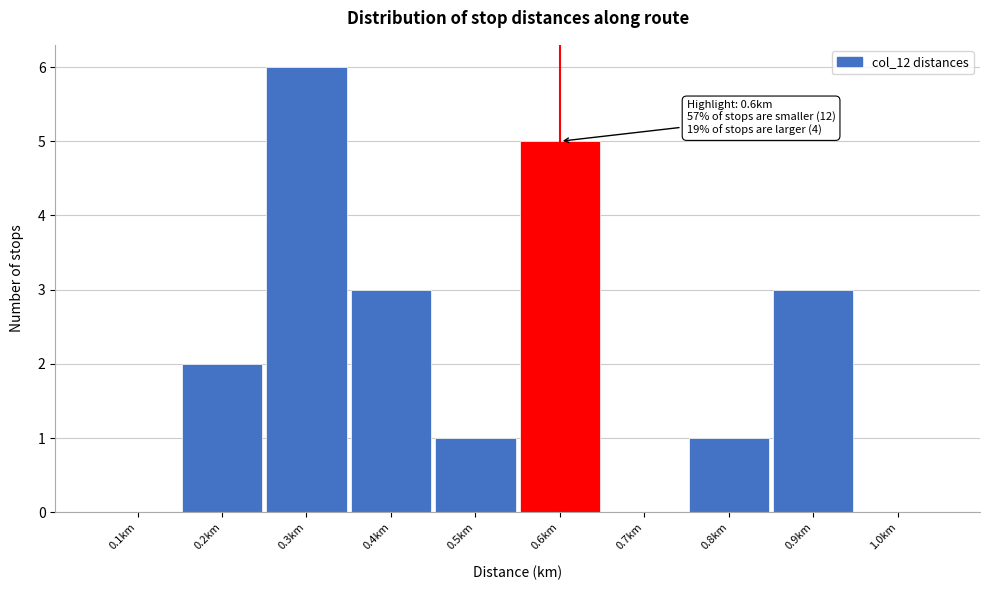

Over which range of the x-axis is the bar tallest?

0.25 to 0.35